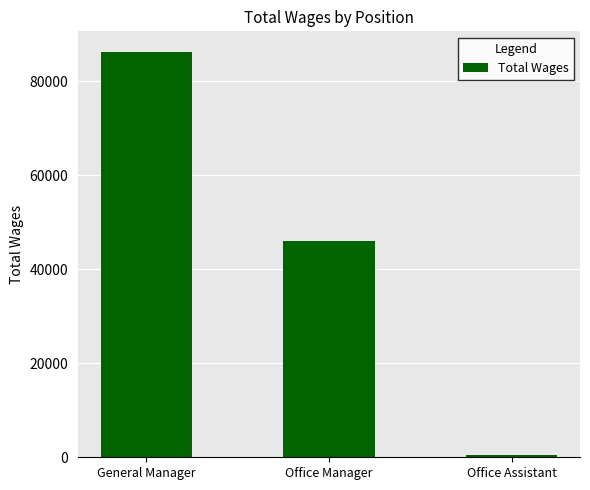

The chart shows a value of 121716 at General Manager. True or false?

False